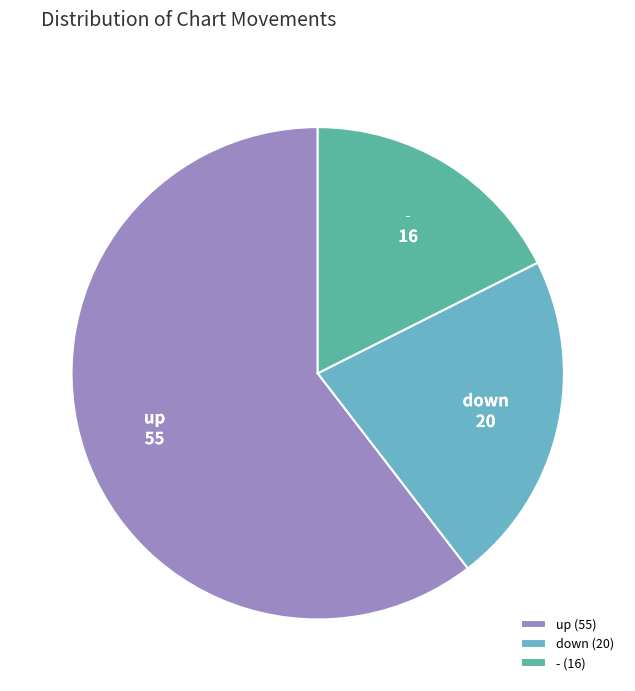

Is the sum of down (20) and - (16) greater than half?

No